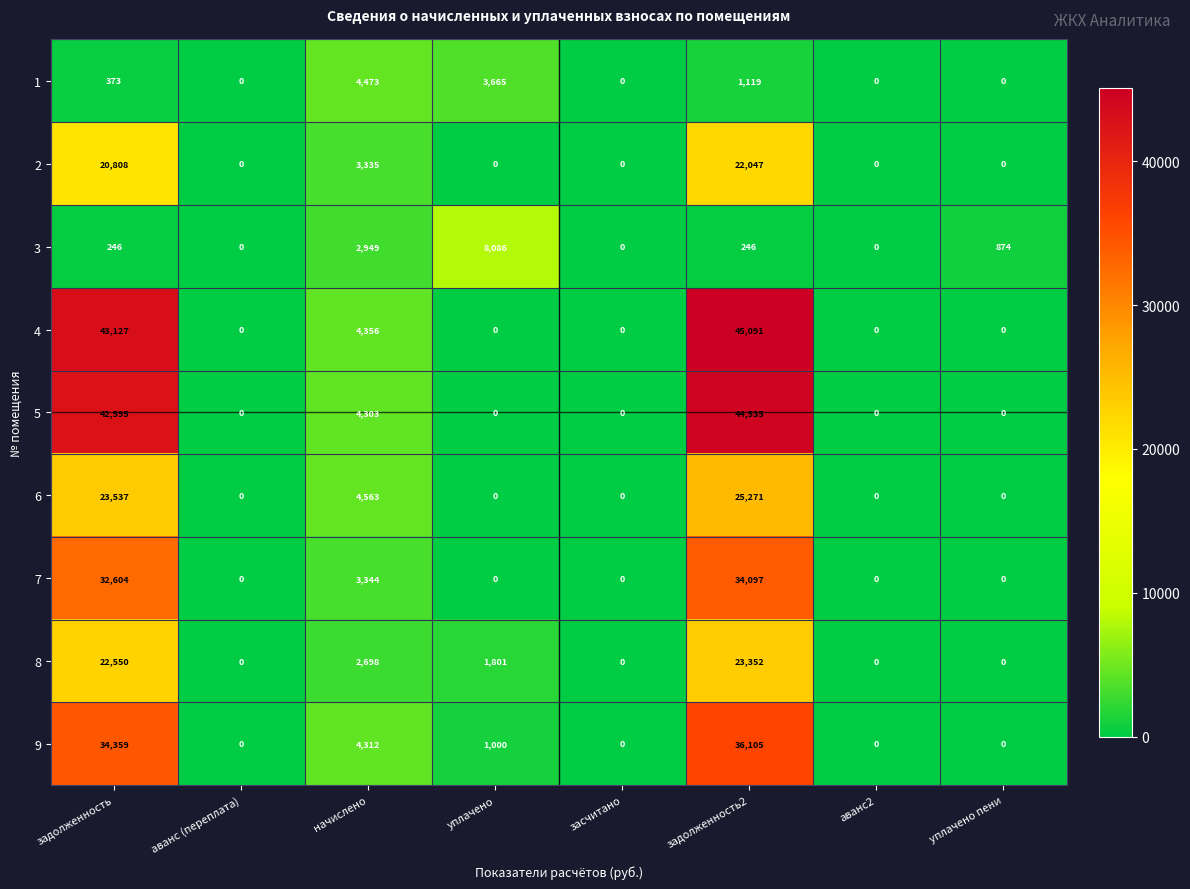

What is the sum of the 3 values at уплачено пени and аванс (переплата)?

874